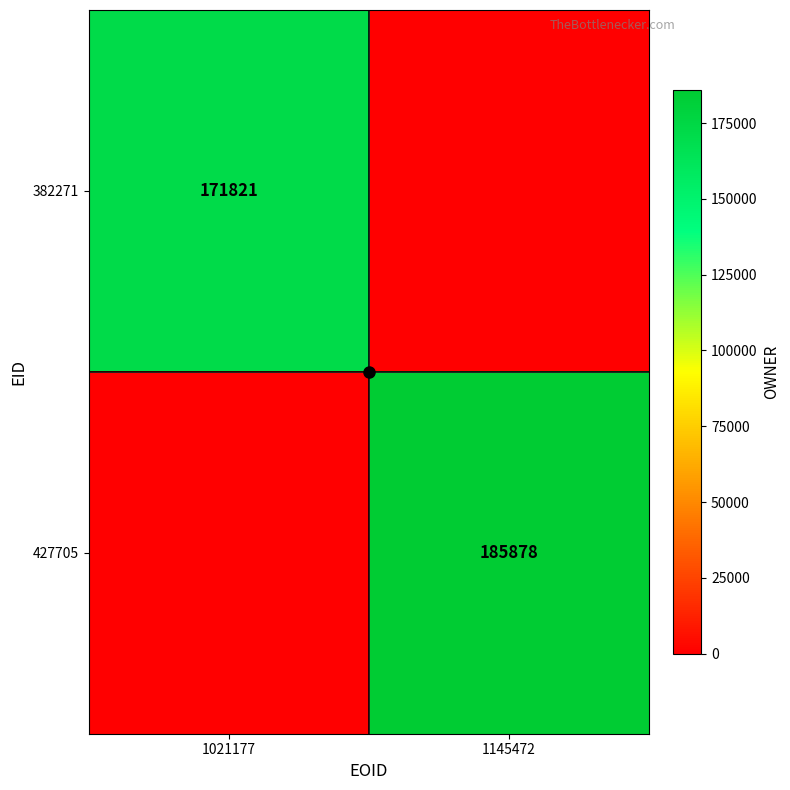

Is it true that 382271 equals 270502.6 at 1021177?

False